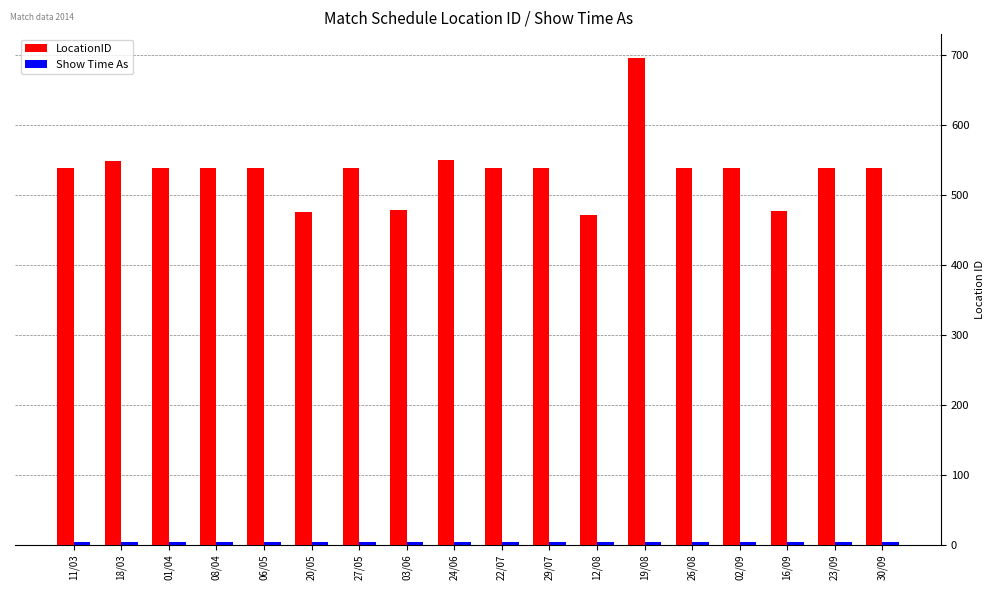

At how many categories does at least one series exceed 16?

18